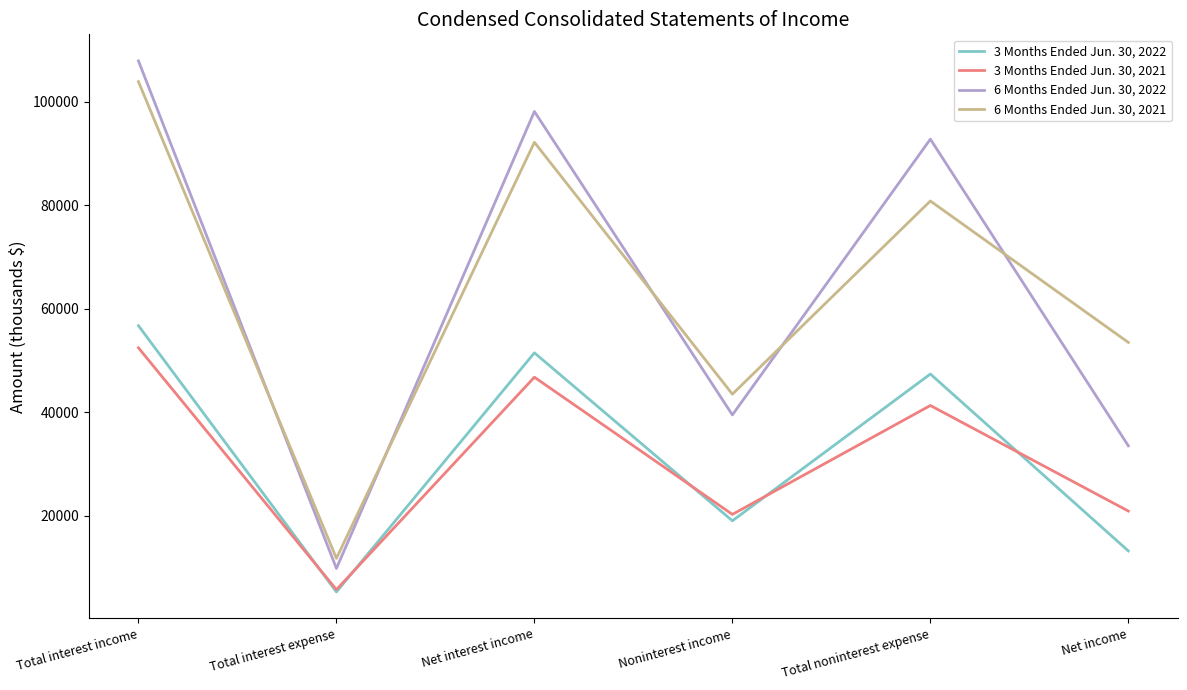

True or false: 6 Months Ended Jun. 30, 2021 and 3 Months Ended Jun. 30, 2022 intersect in this chart.

False